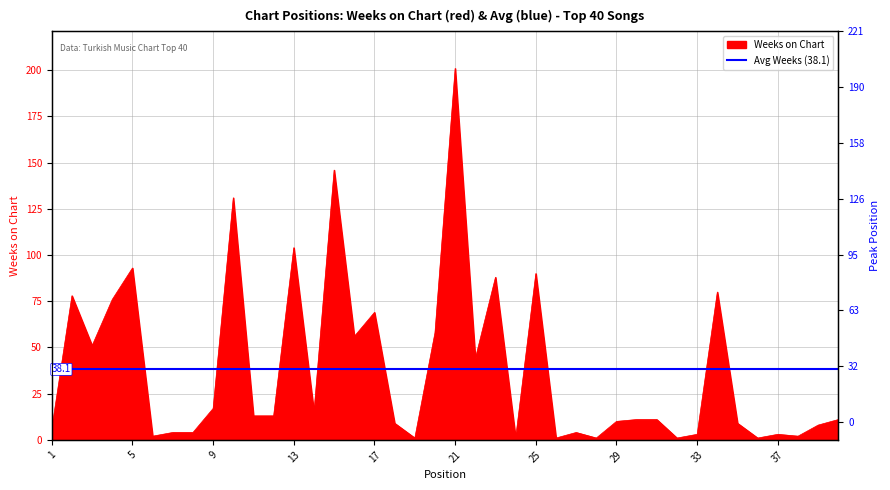

What is the smallest value displayed?

1